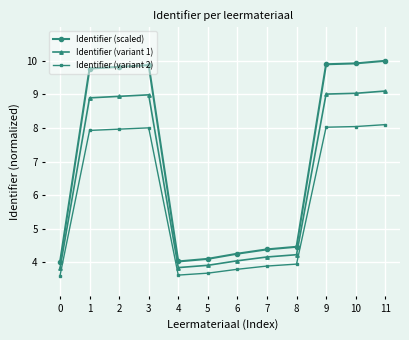

True or false: Identifier (scaled) and Identifier (variant 1) cross at least once.

False